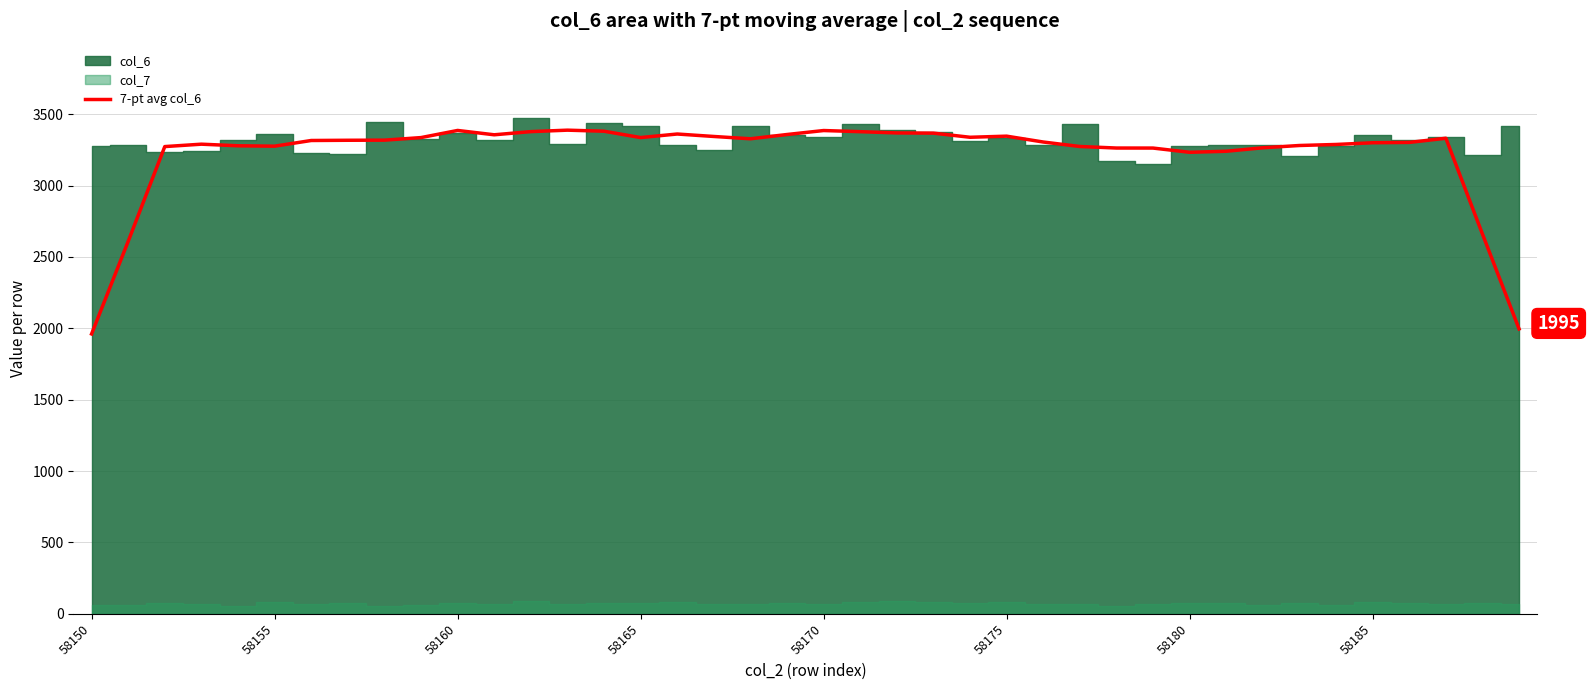

Reading left to right, list all the values displayed in this chart.

1960.4	2609.0	3273.0	3289.8	3278.6	3275.8	3315.6	3317.2	3318.0	3336.0	3386.0	3355.6	3377.8	3388.0	3380.6	3336.2	3361.0	3343.8	3327.6	3357.6	3385.4	3377.4	3368.6	3367.2	3338.2	3346.0	3305.0	3273.6	3262.8	3262.6	3233.0	3240.2	3264.6	3280.6	3287.8	3299.8	3302.2	3331.4	2660.0	1995.6